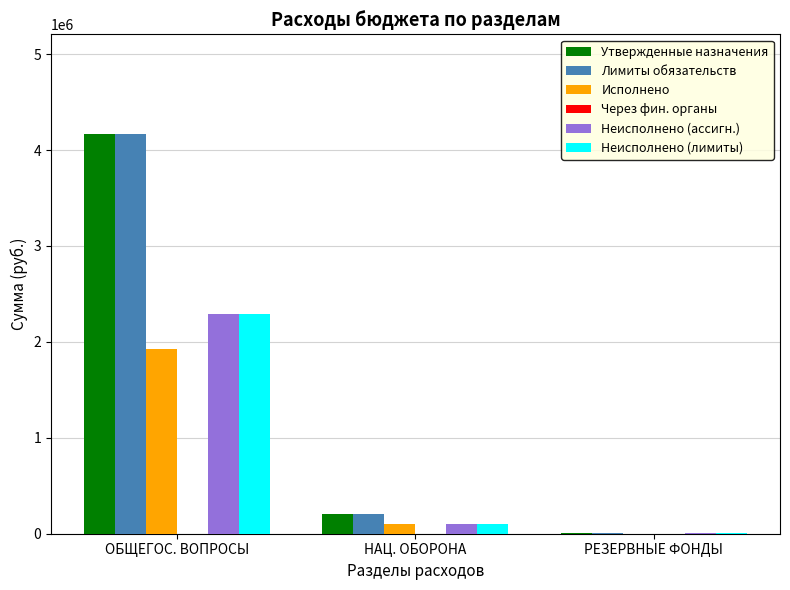

How many values in Исполнено are above zero?

2